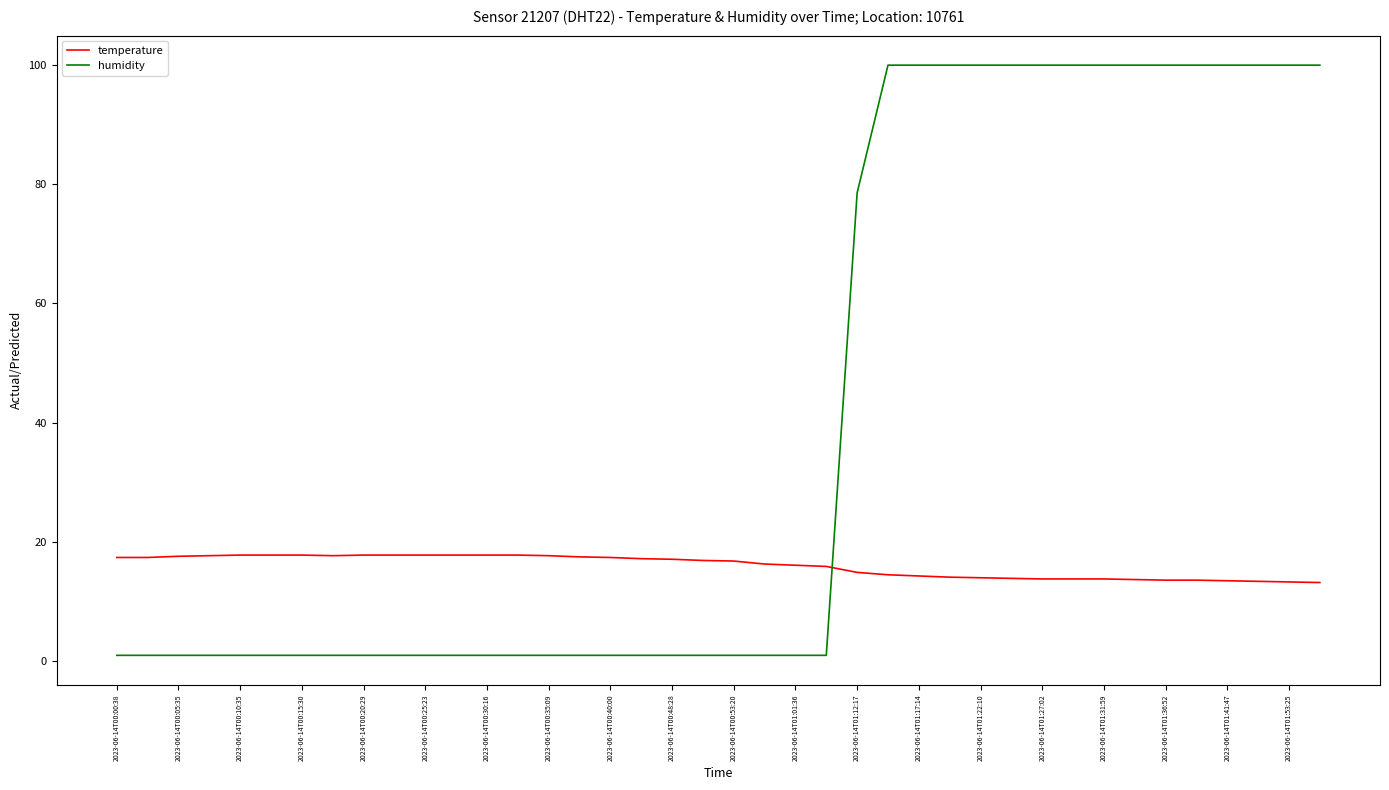

Which series has the largest total across all categories?

humidity